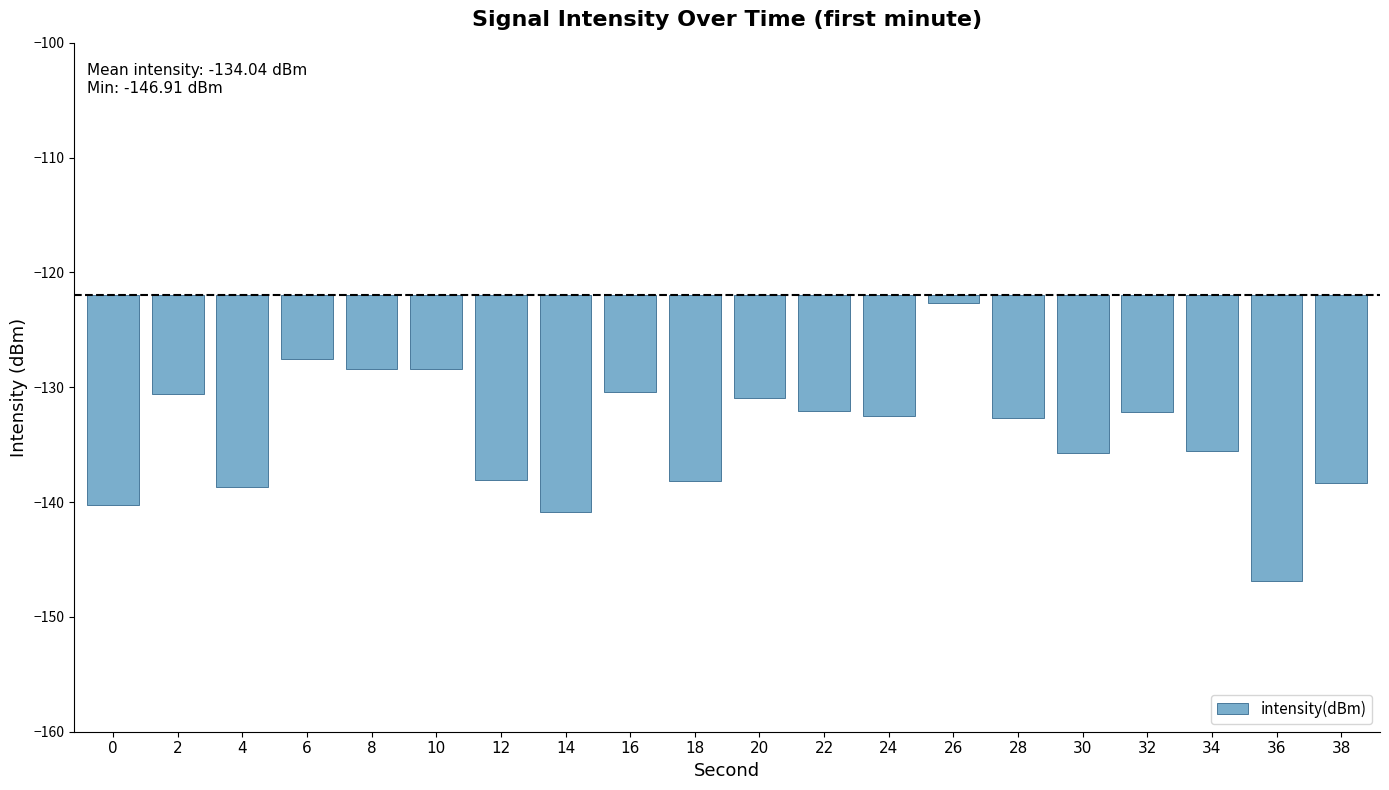

What is the change in value from 18 to 34?

+2.6